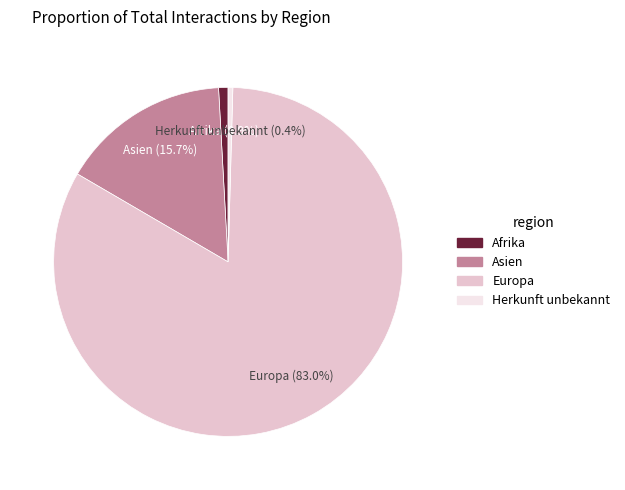

What is the ratio of the value at Asien to the value at Herkunft unbekannt?

36.0